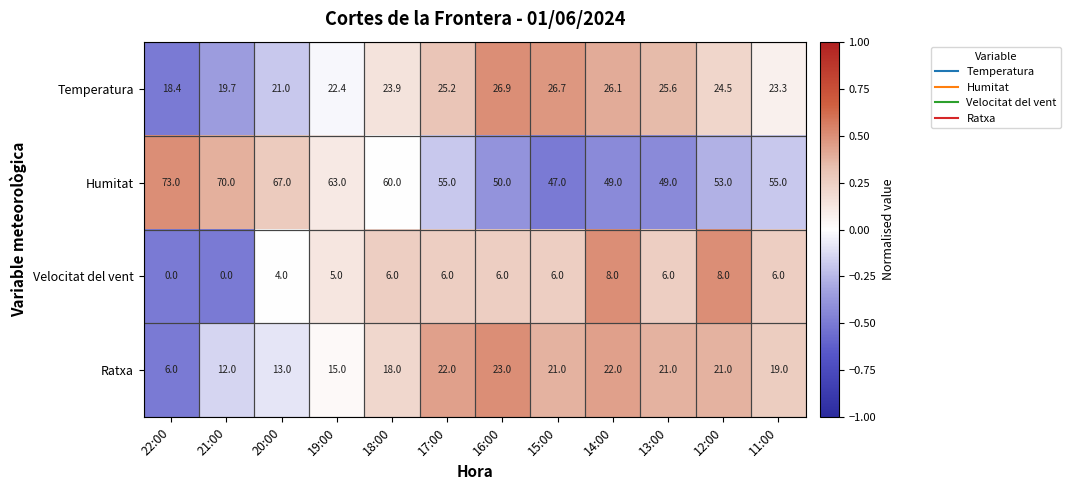

Where is Ratxa nearest to the value 14?

20:00